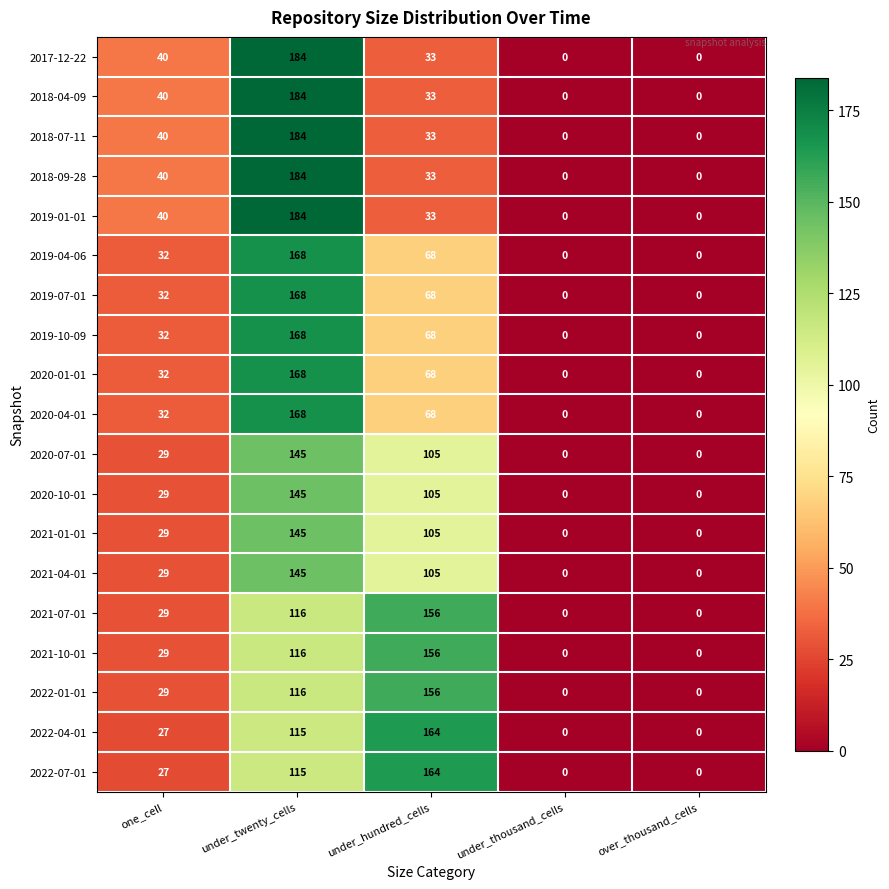

Which category has the highest value in the 2019-07-01 series?

under_twenty_cells